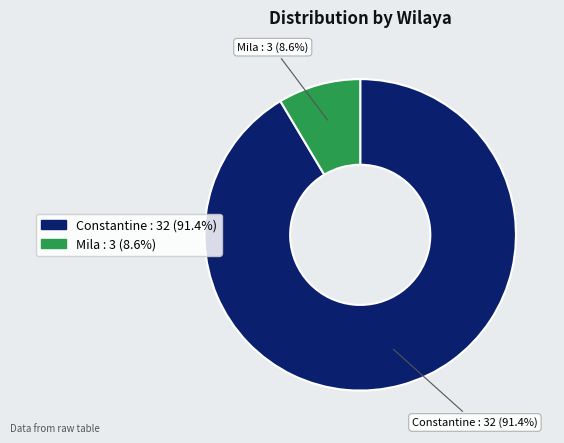

Combined, do Mila and Constantine account for over 50%?

Yes